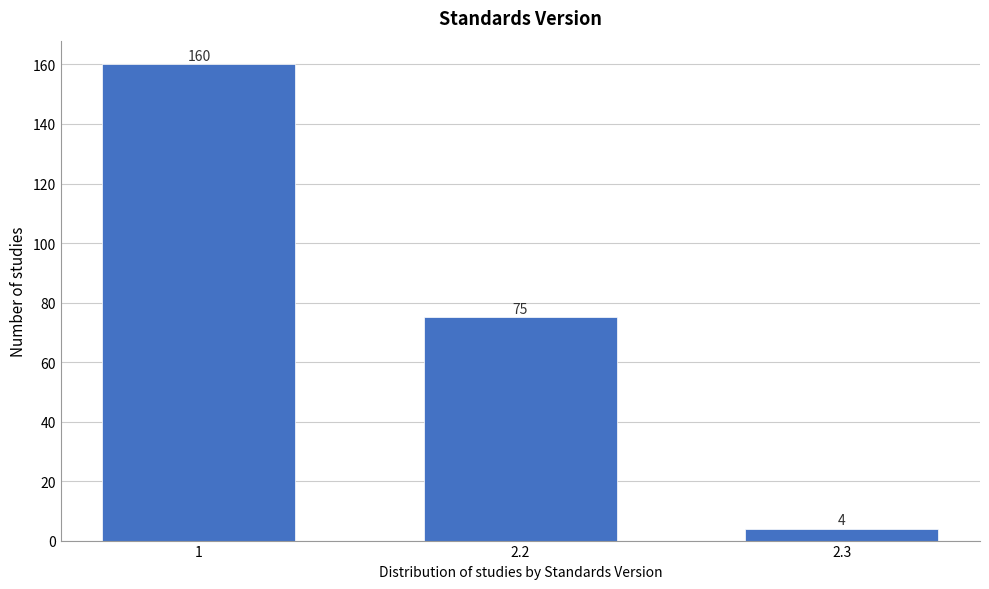

Reading right to left, transcribe all the data shown in this chart.

2.3=4	2.2=75	1=160